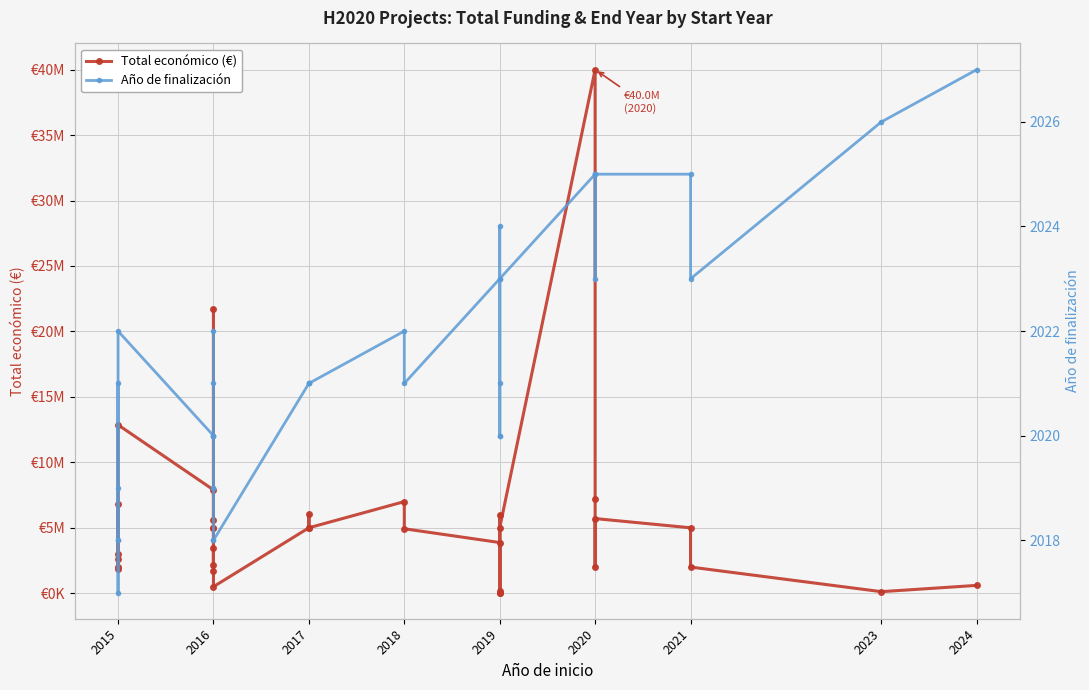

True or false: Año de finalización and Total económico (€) intersect in this chart.

False